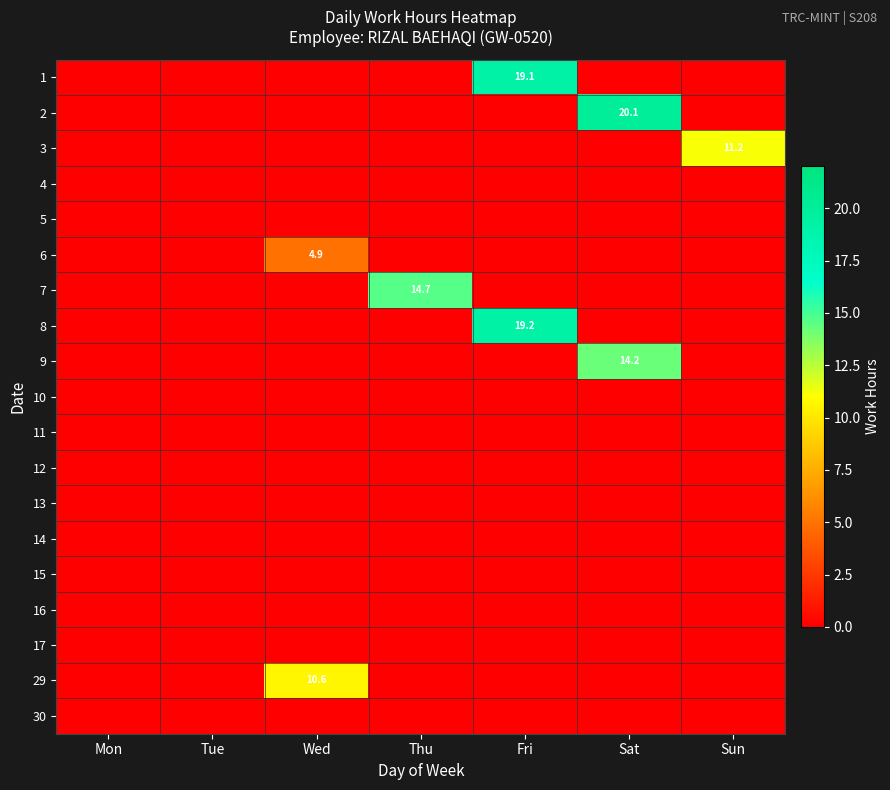

True or false: 3 has a value of 5.0 at Sun.

False